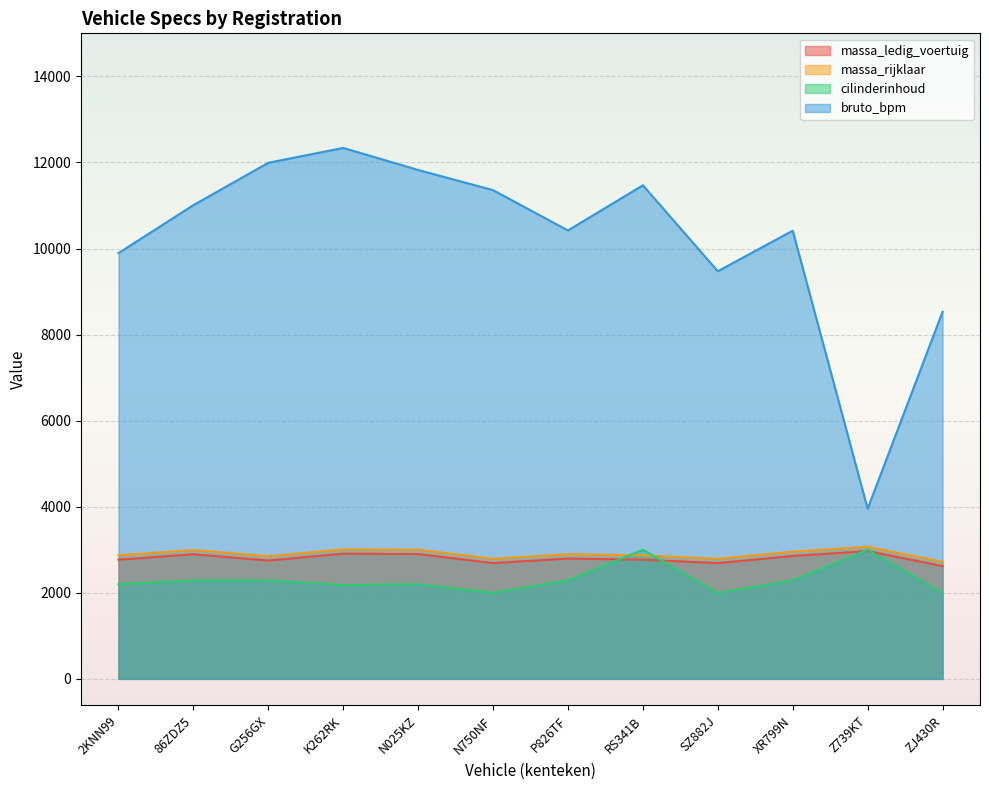

What is the minimum value for bruto_bpm?

3952